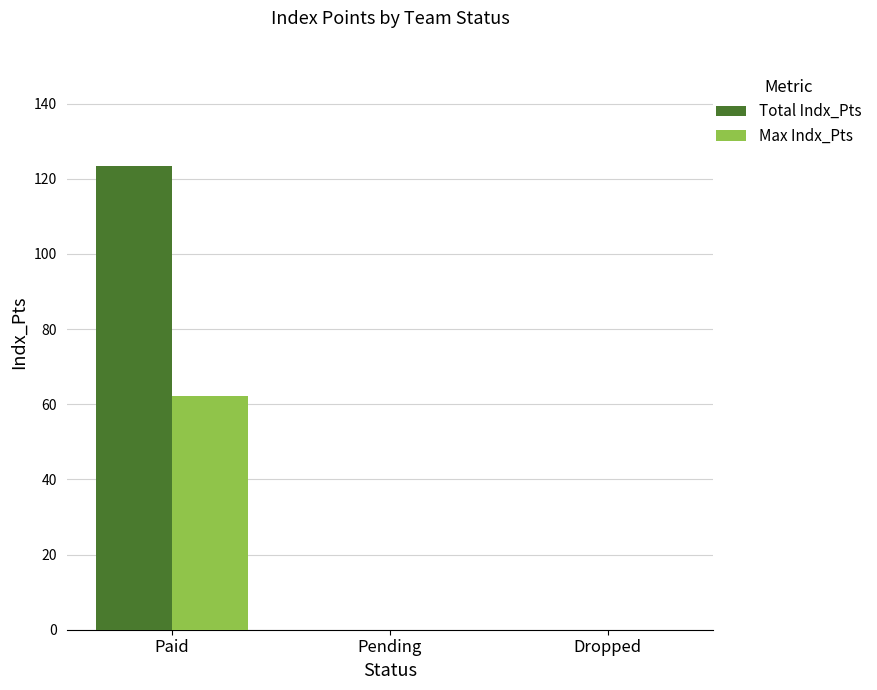

Are the bars grouped side by side (vs. stacked)?

Yes